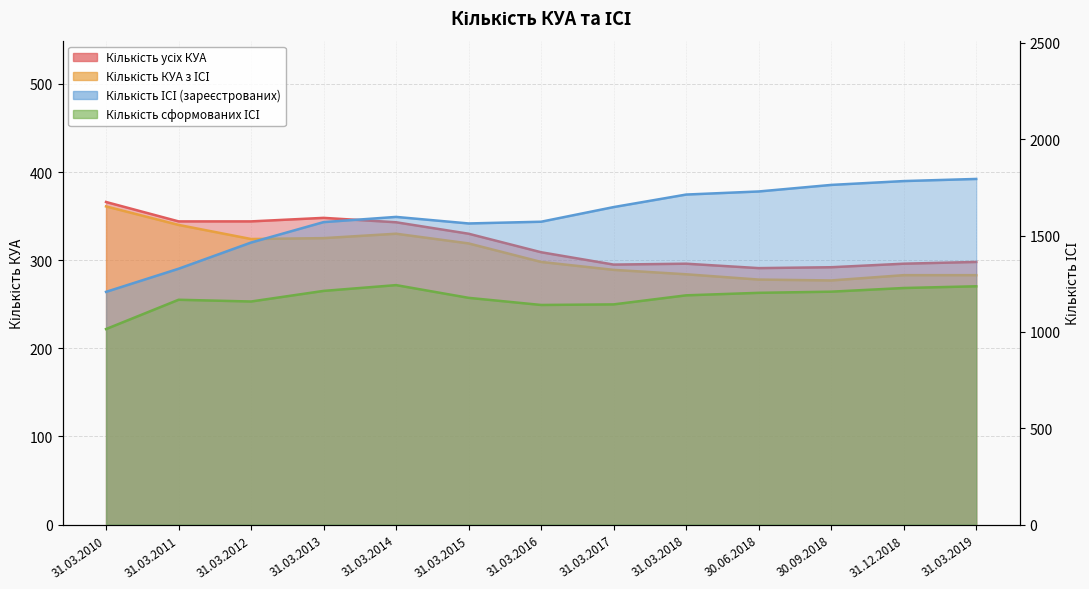

What position from the right is 31.03.2015?

8